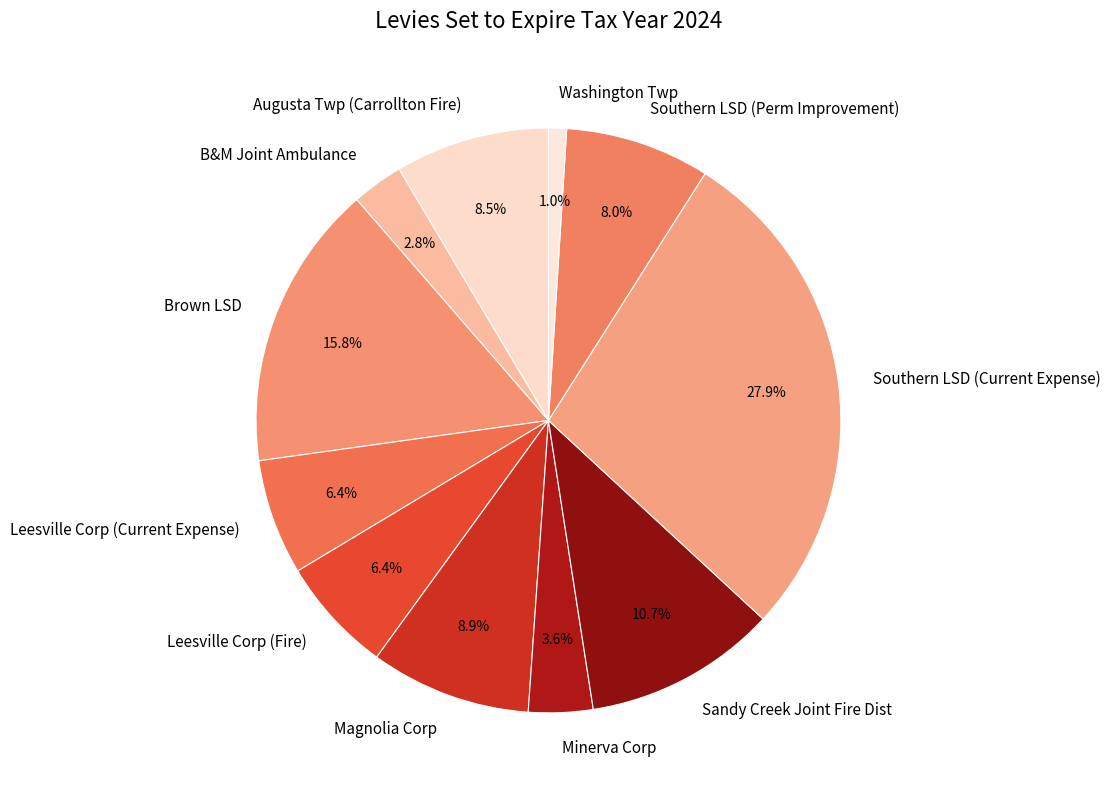

How many slices are in this pie chart?

11